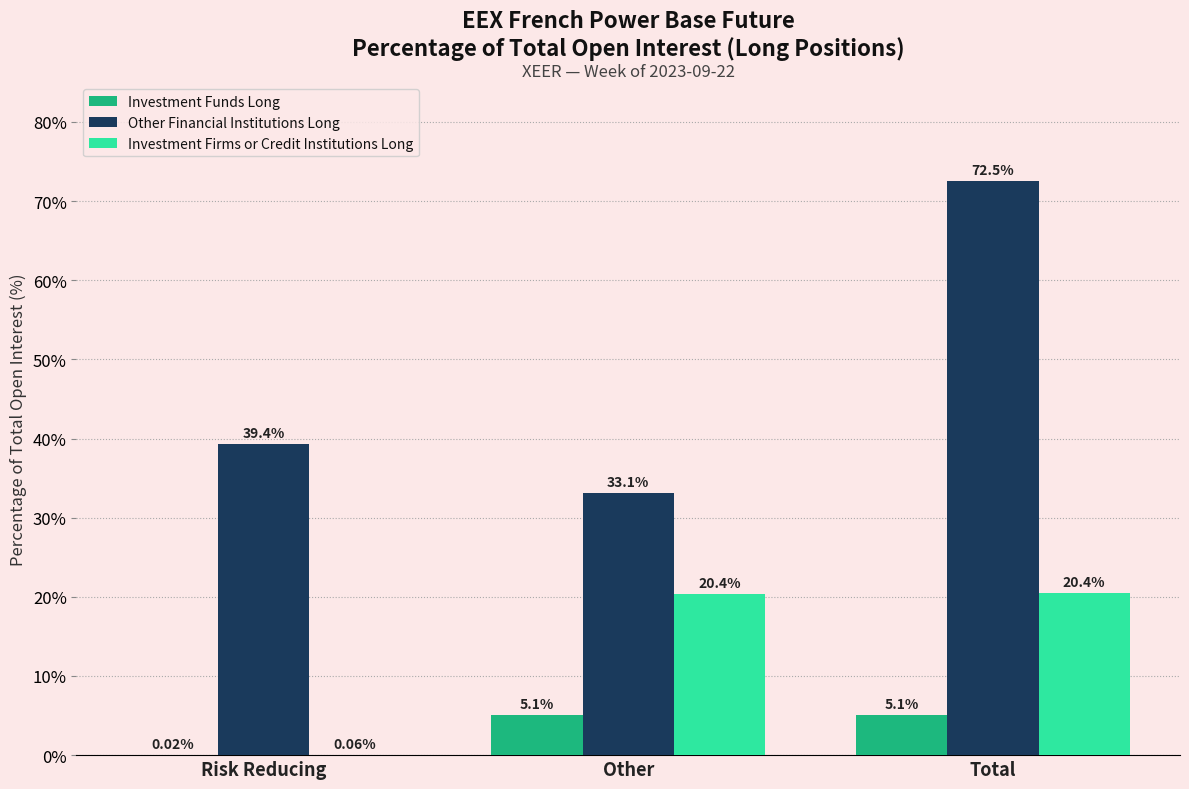

Which category has the highest value in the Investment Funds Long series?

Total